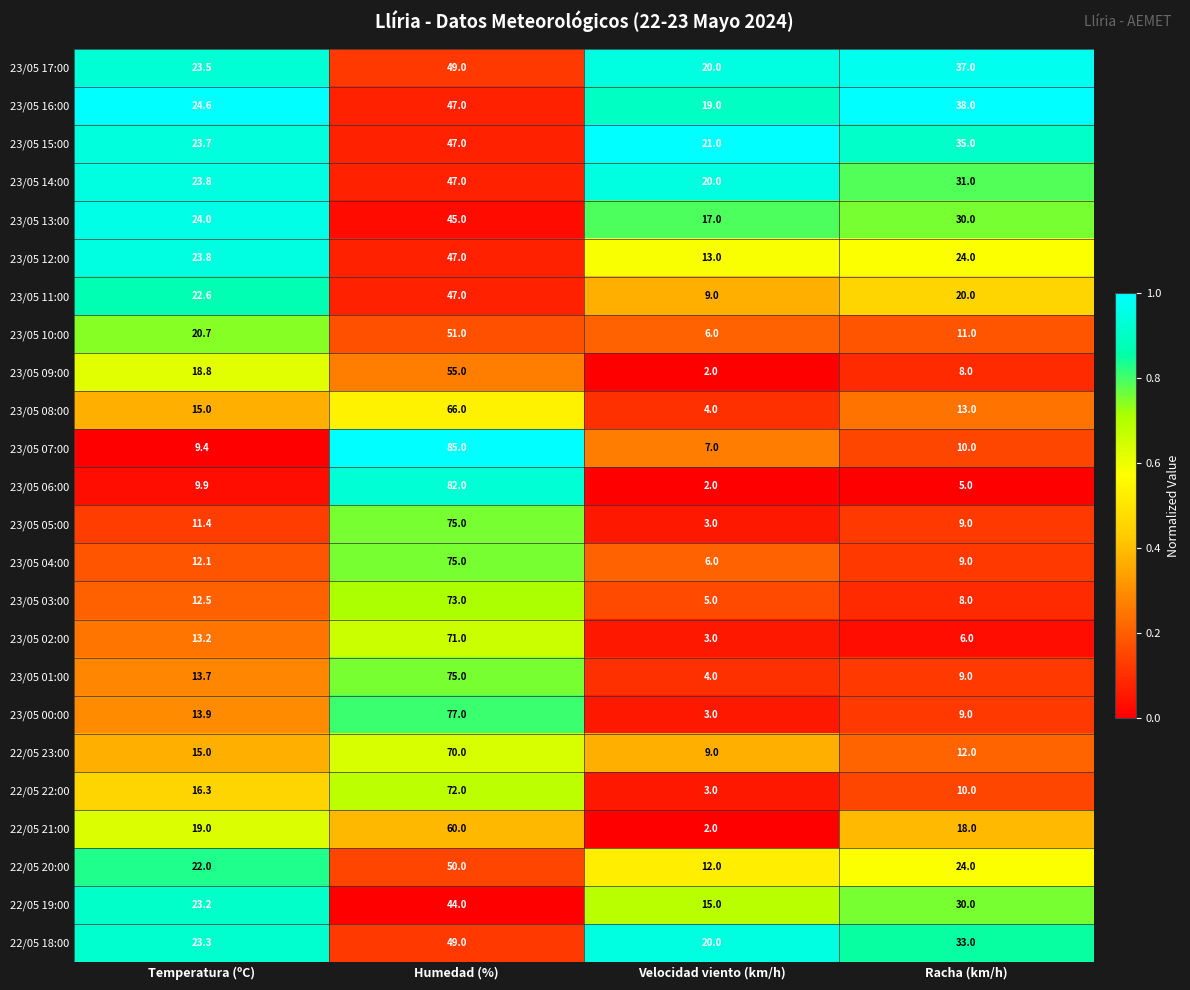

Between Velocidad viento (km/h) and Racha (km/h), which series saw the biggest shift?

23/05 16:00